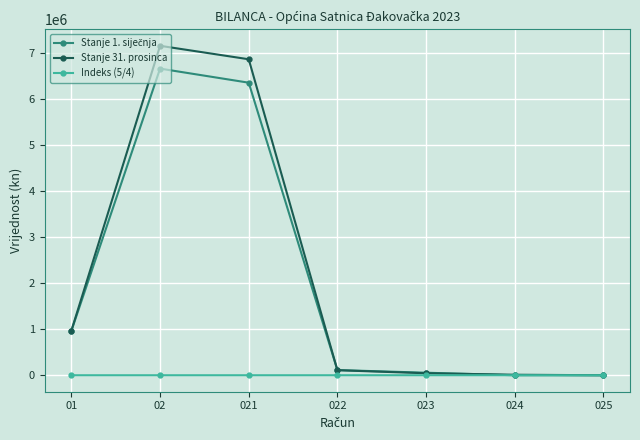

Is this an area chart (filled region under the line)?

No